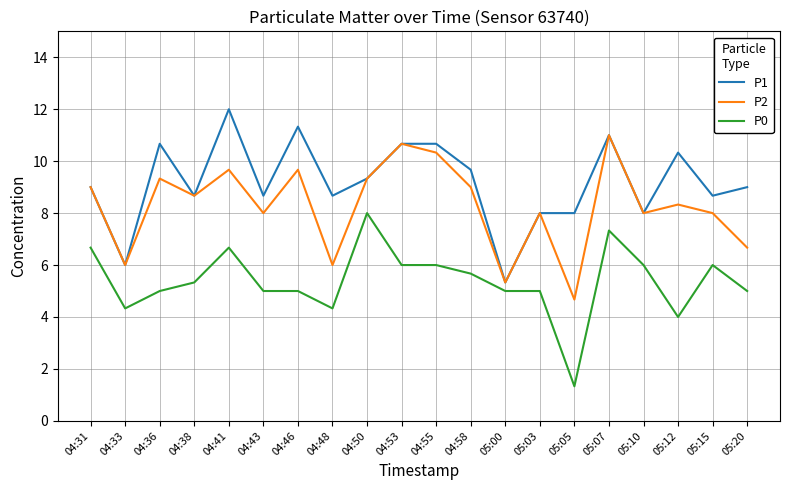

At 05:15, list the series in order from smallest to largest.

P0, P2, P1